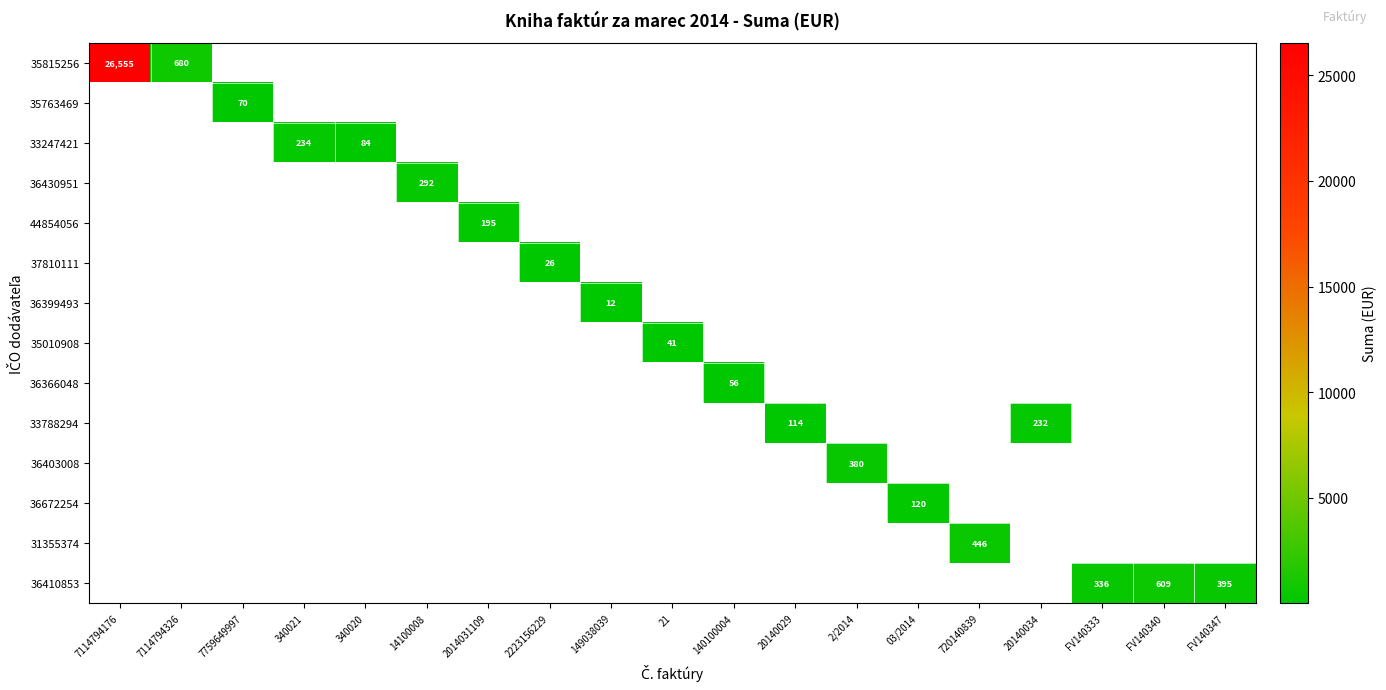

Which series has the largest range (max minus min)?

35815256